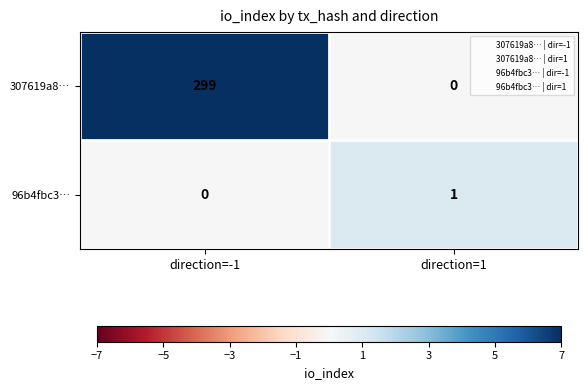

Which series changed the most between direction=-1 and direction=1?

307619a8…